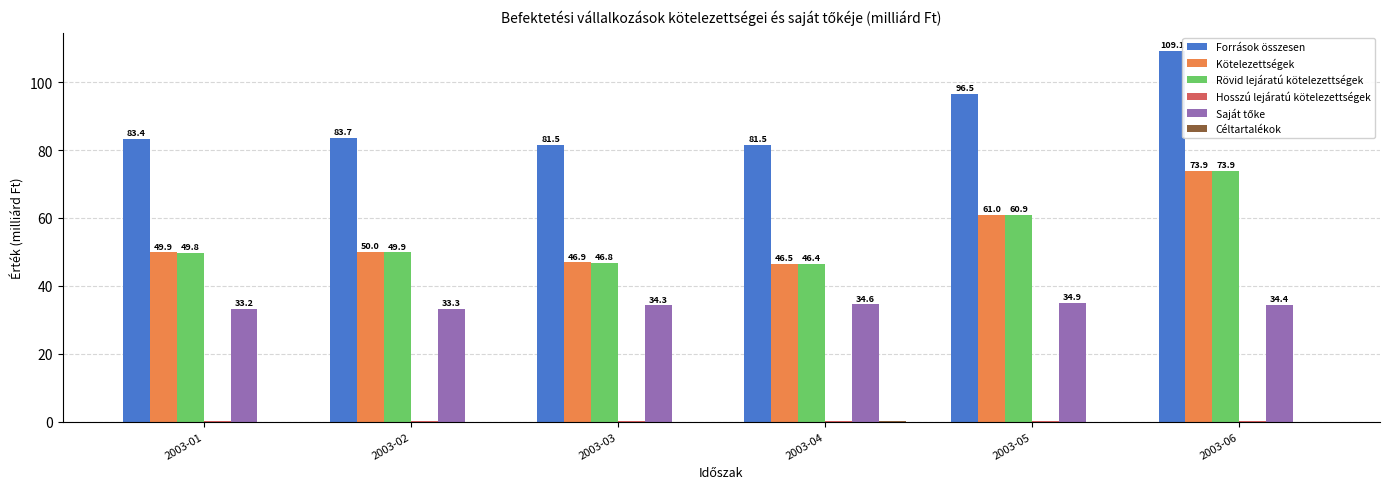

The Rövid lejáratú kötelezettségek series shows 46.8 at 2003-03. True or false?

True